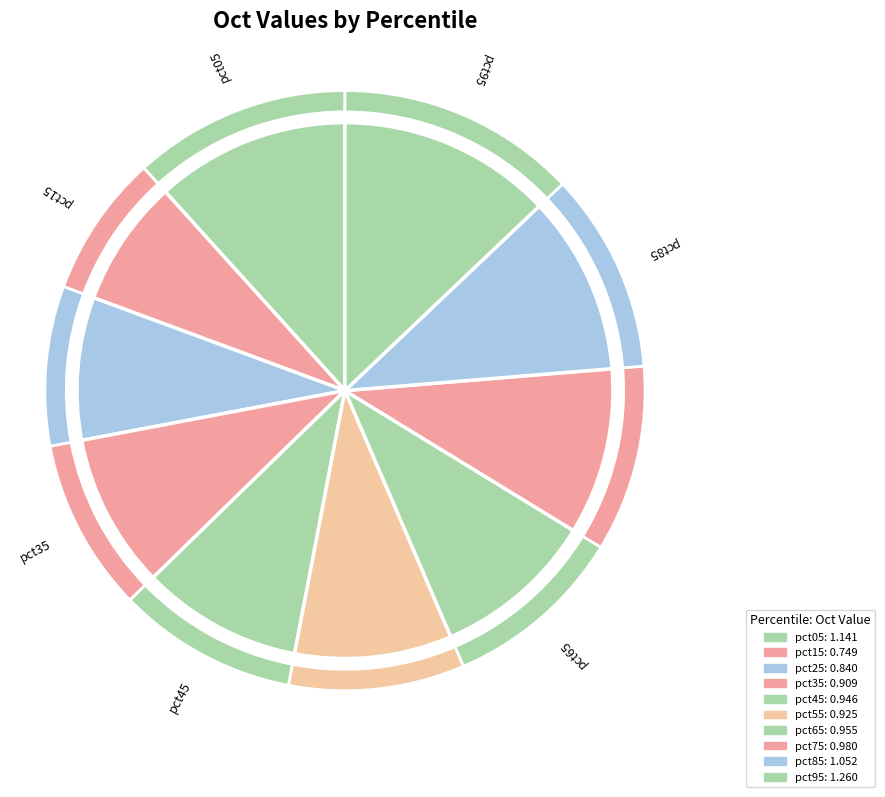

Which slice is the largest?

pct95